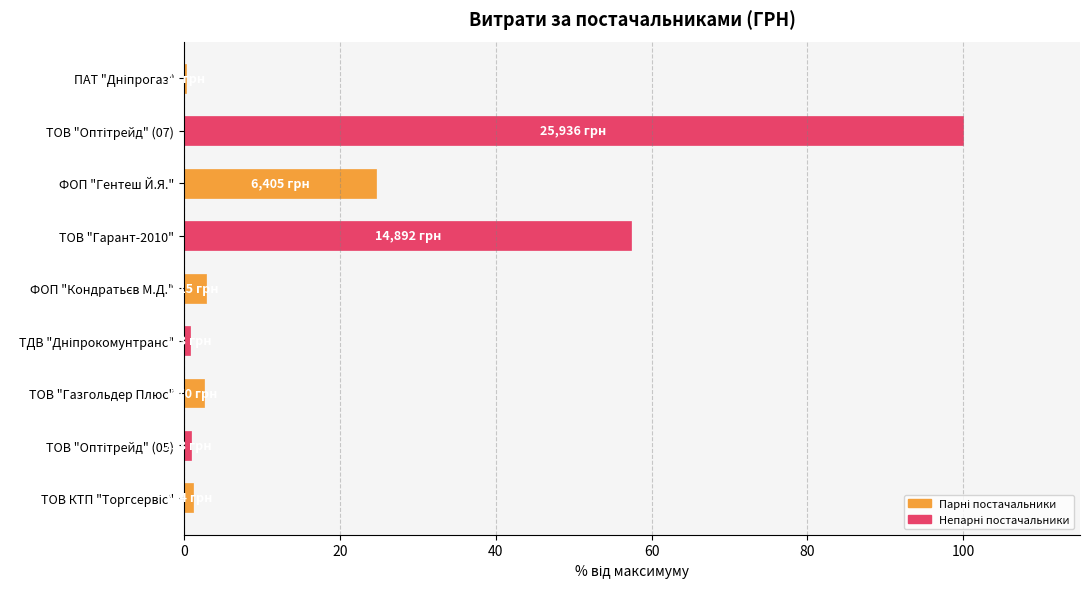

Which has a higher value, ТОВ "Гарант-2010" or ТОВ "Газгольдер Плюс"?

ТОВ "Гарант-2010"